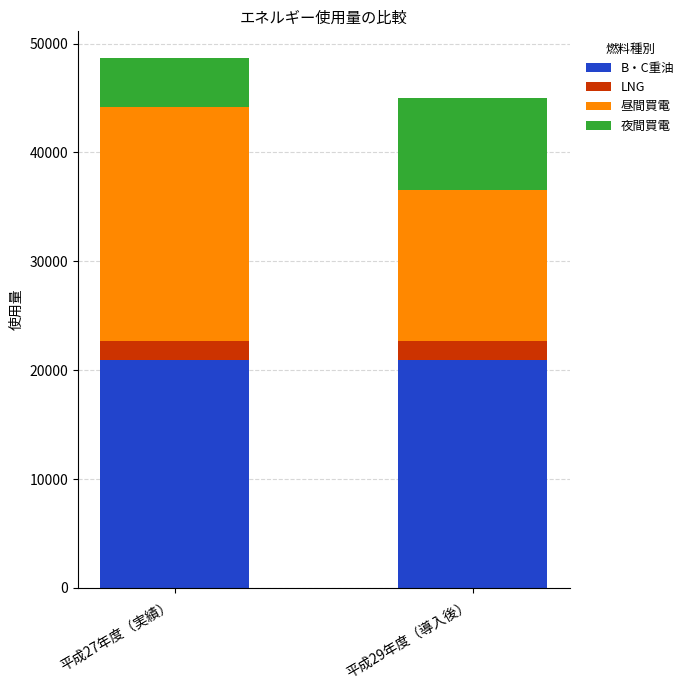

What is the total value across all series at 平成29年度（導入後）?

45009